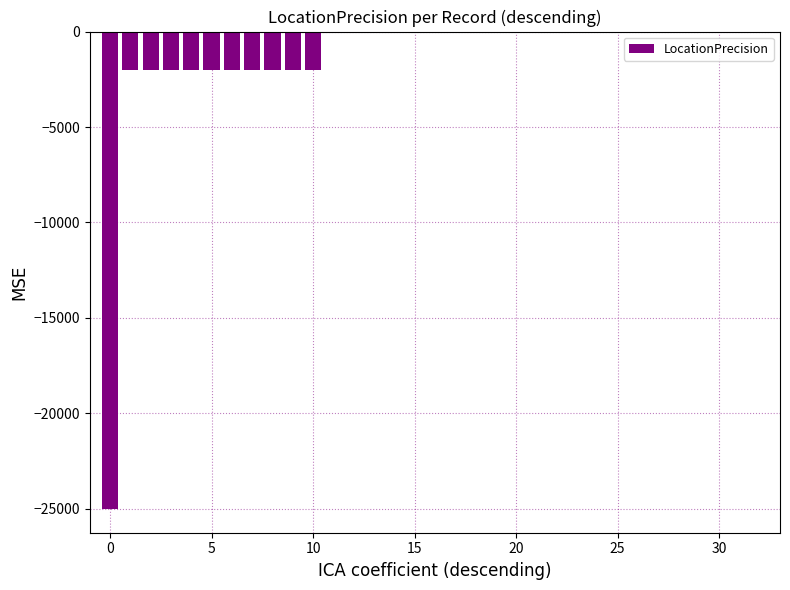

What is the sum of all values?

-47150